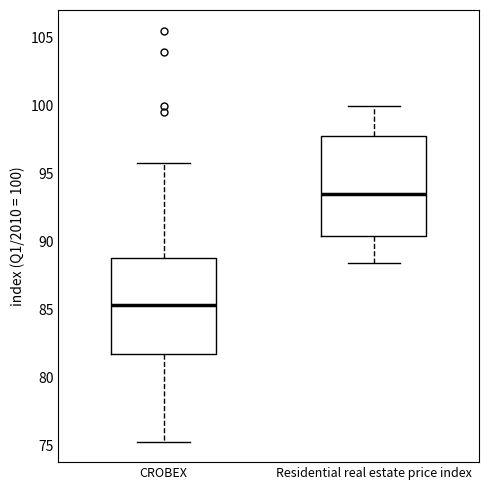

Reading left to right, read every box against the y-axis: the position of its median line, the range the box covers, and the ends of its whiskers. The values are not printed on the chart, so give them approximately, as read against the axis.

CROBEX: median 85.5, box 81.5 to 89.0, whiskers 75.5 to 96.0
Residential real estate price index: median 93.5, box 90.5 to 98.0, whiskers 88.5 to 100.0